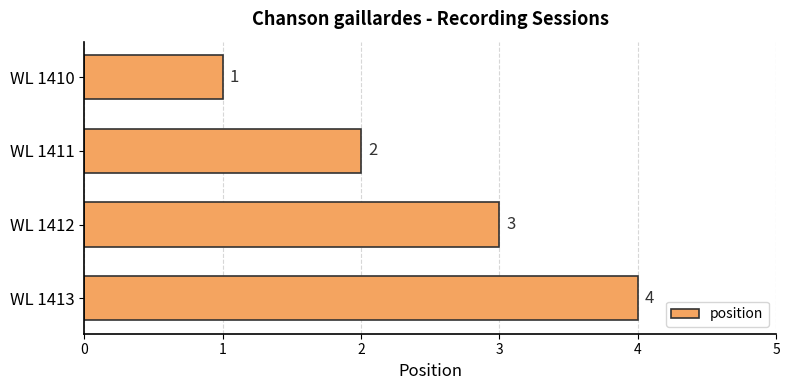

Approximately how many times larger is the value at WL 1412 compared to WL 1410?

3.0